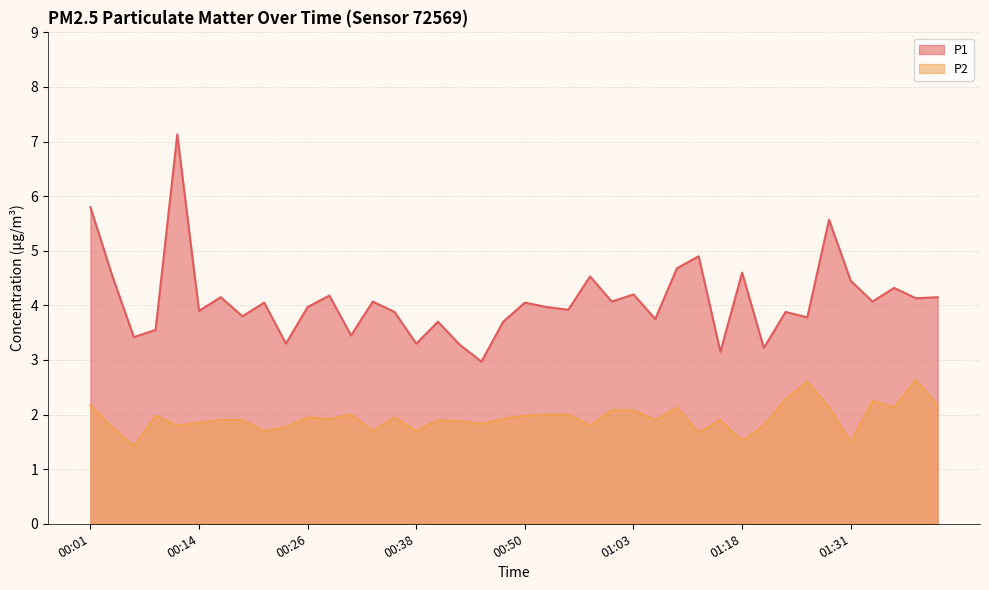

Which series has the largest range (max minus min)?

P1